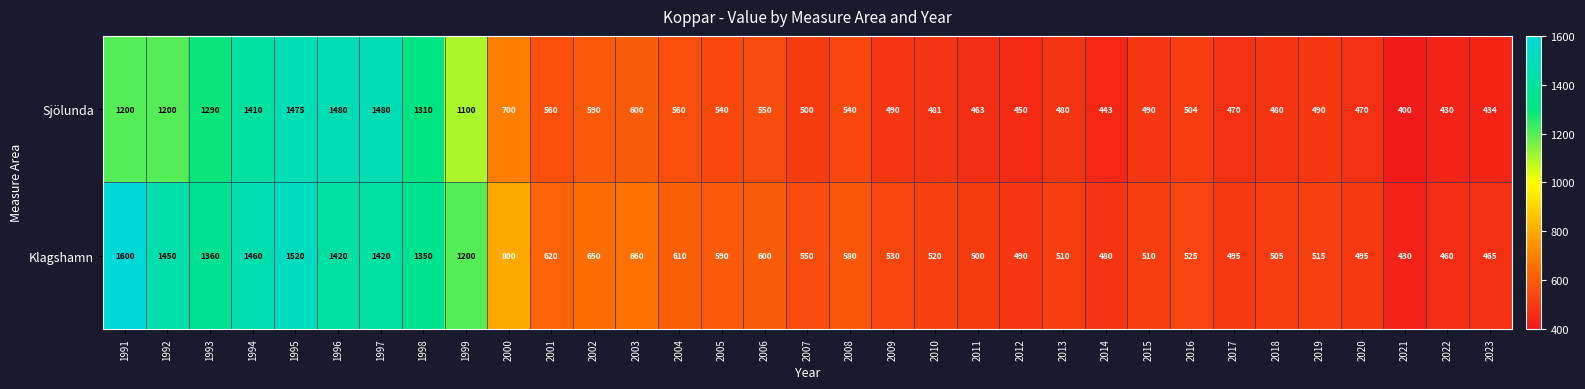

What is the difference between the highest and lowest values at 2003?

60